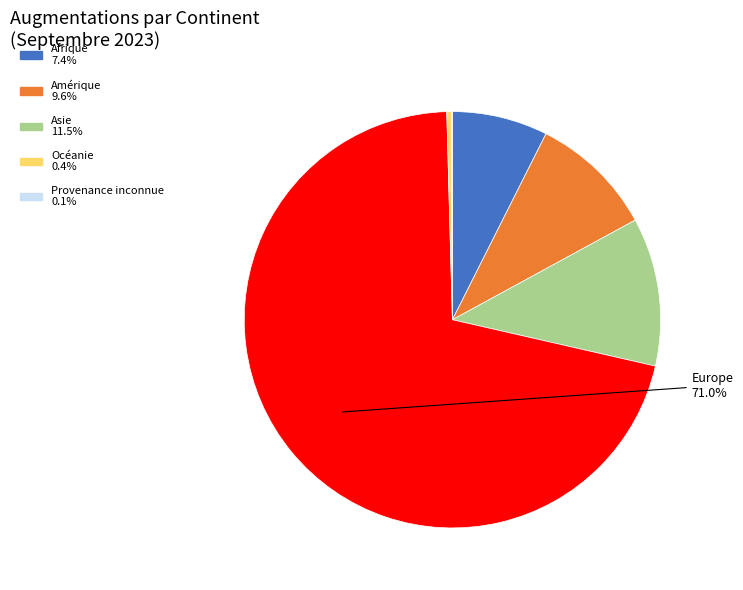

Does any single category account for the majority?

Yes